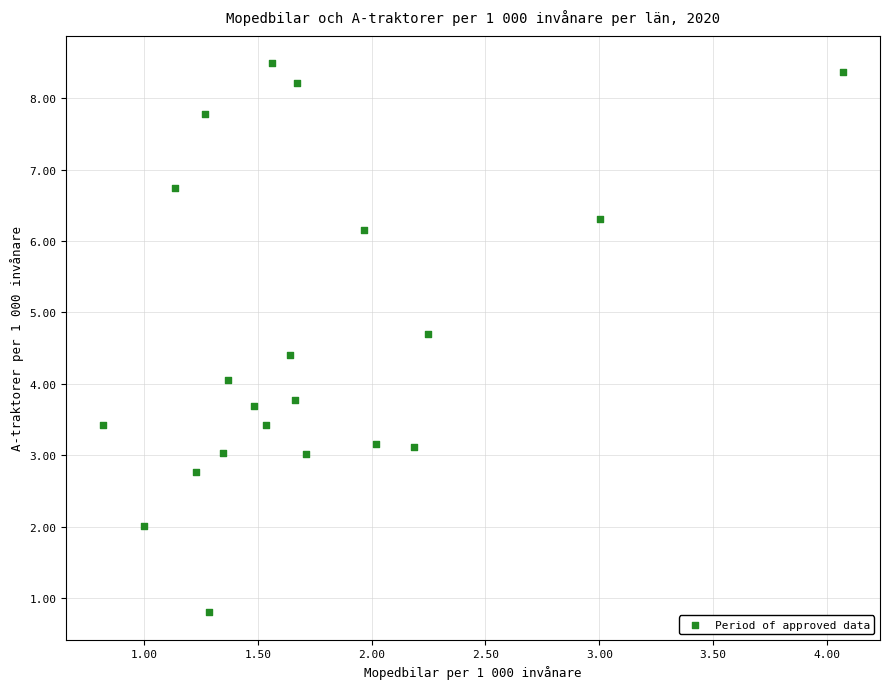

What is the range of X values (max minus min)?

3.2